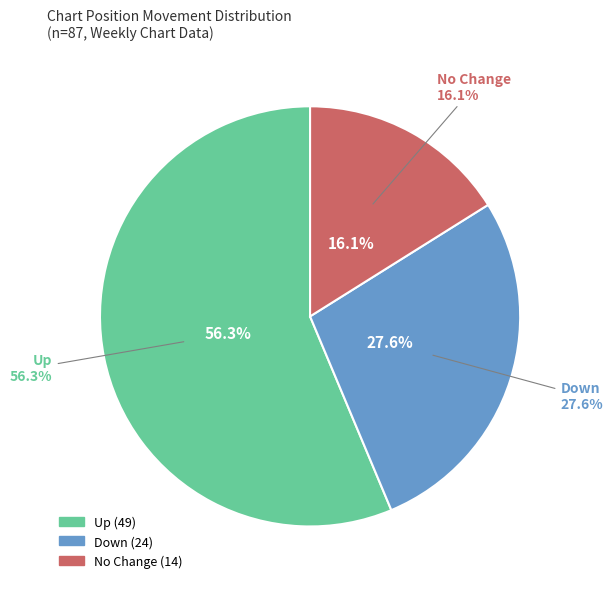

To the nearest percent, what is the difference between the down and up slice percentages?

29%